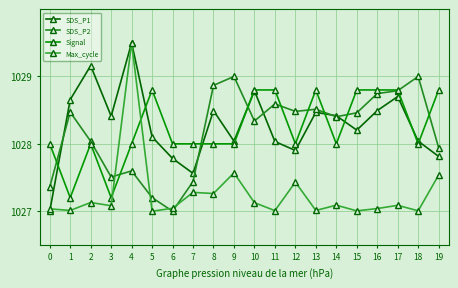

Which series has the widest spread of values?

SDS_P1